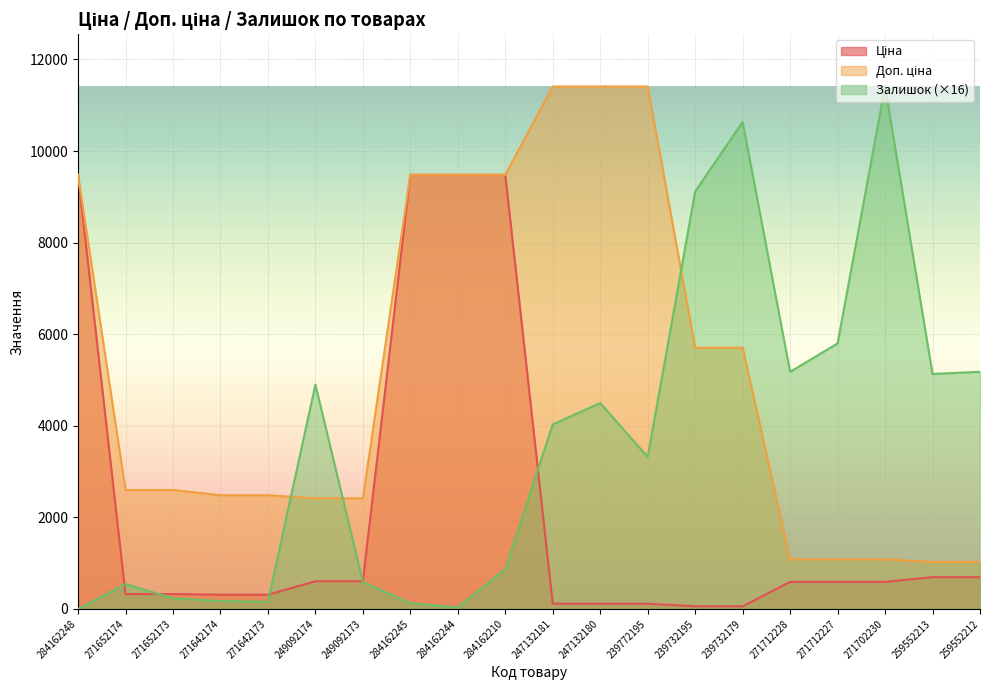

Reading left to right, list all the values displayed in this chart.

Ціна: 9480.1	324.8	324.8	310.3	310.3	603.7	603.7	9480.1	9480.1	9480.1	114.1	114.1	114.1	57.0	57.0	589.9	589.9	589.9	693.7	693.7
Доп. ціна: 9480.1	2598.3	2598.3	2482.4	2482.4	2414.8	2414.8	9480.1	9480.1	9480.1	11410.0	11410.0	11410.0	5705.0	5705.0	1081.7	1081.7	1081.7	1024.6	1024.6
Залишок: 0.0	542.6	232.5	170.5	155.0	4898.9	589.1	124.0	31.0	868.2	4030.7	4495.8	3317.6	9115.6	10634.9	5177.9	5798.0	11410.0	5131.4	5177.9